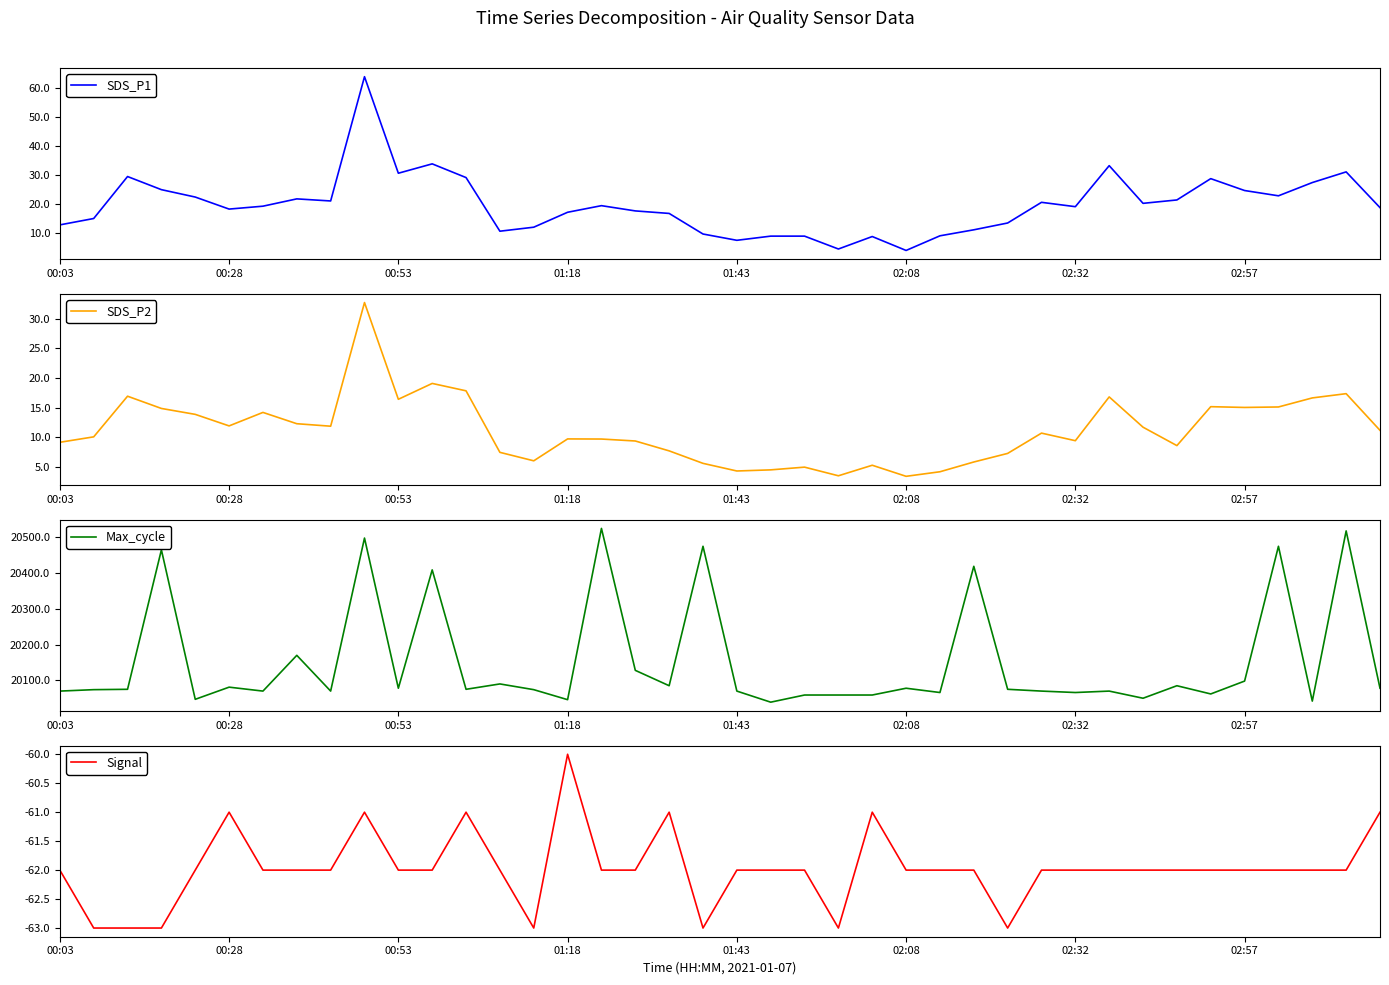

What is the average value of the Max_cycle series?

20154